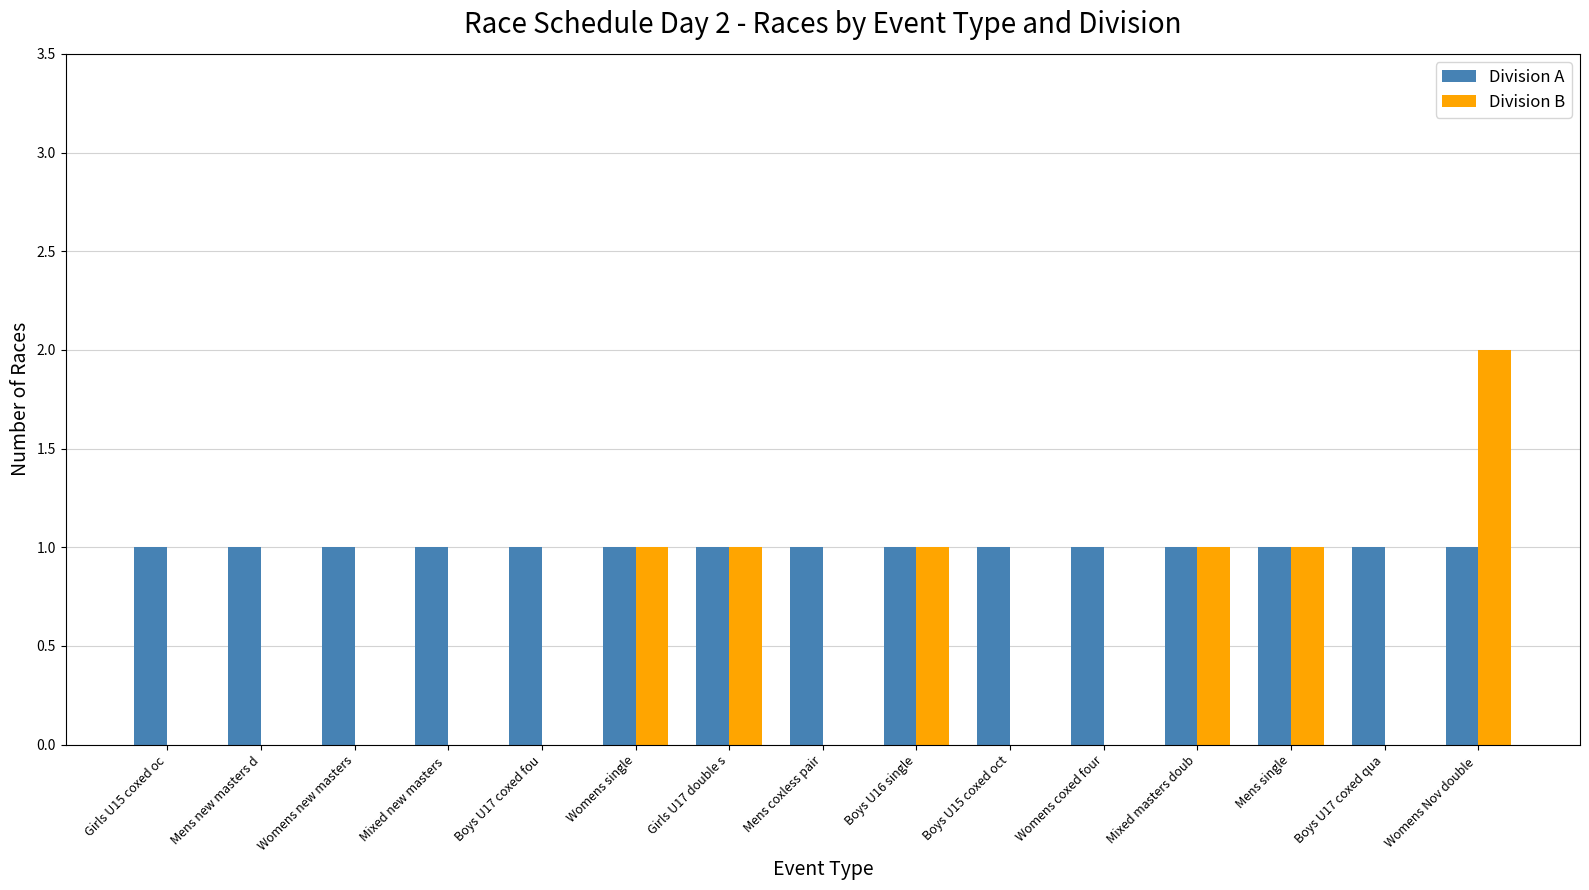

Reading left to right, list all the values displayed in this chart.

Division A: 1	1	1	1	1	1	1	1	1	1	1	1	1	1	1
Division B: 0	0	0	0	0	1	1	0	1	0	0	1	1	0	2